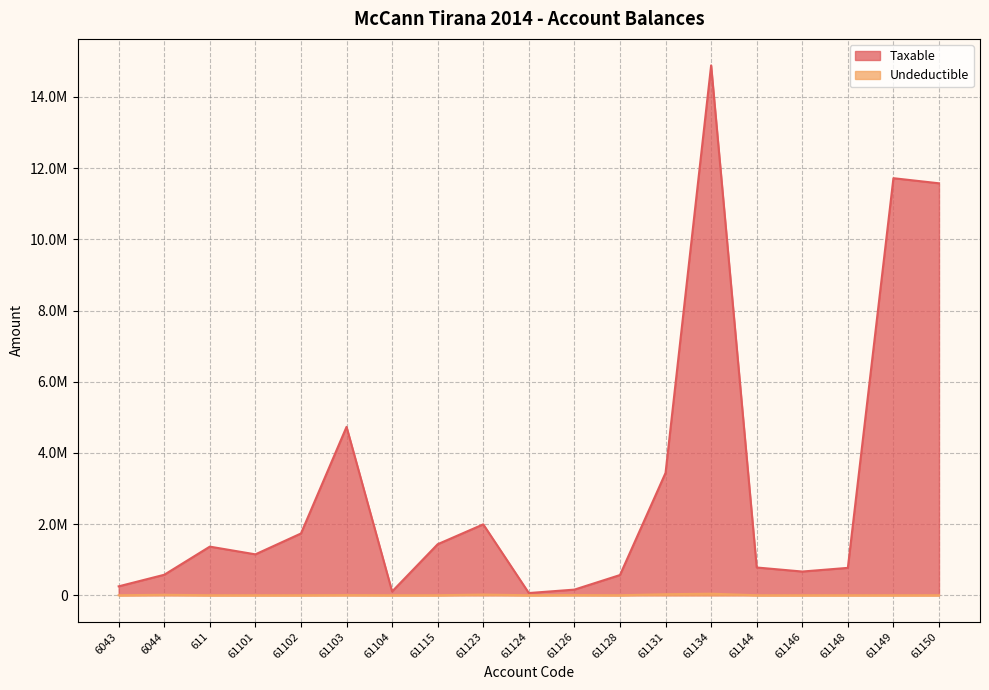

What is the label of the 10th point from the right?

61124